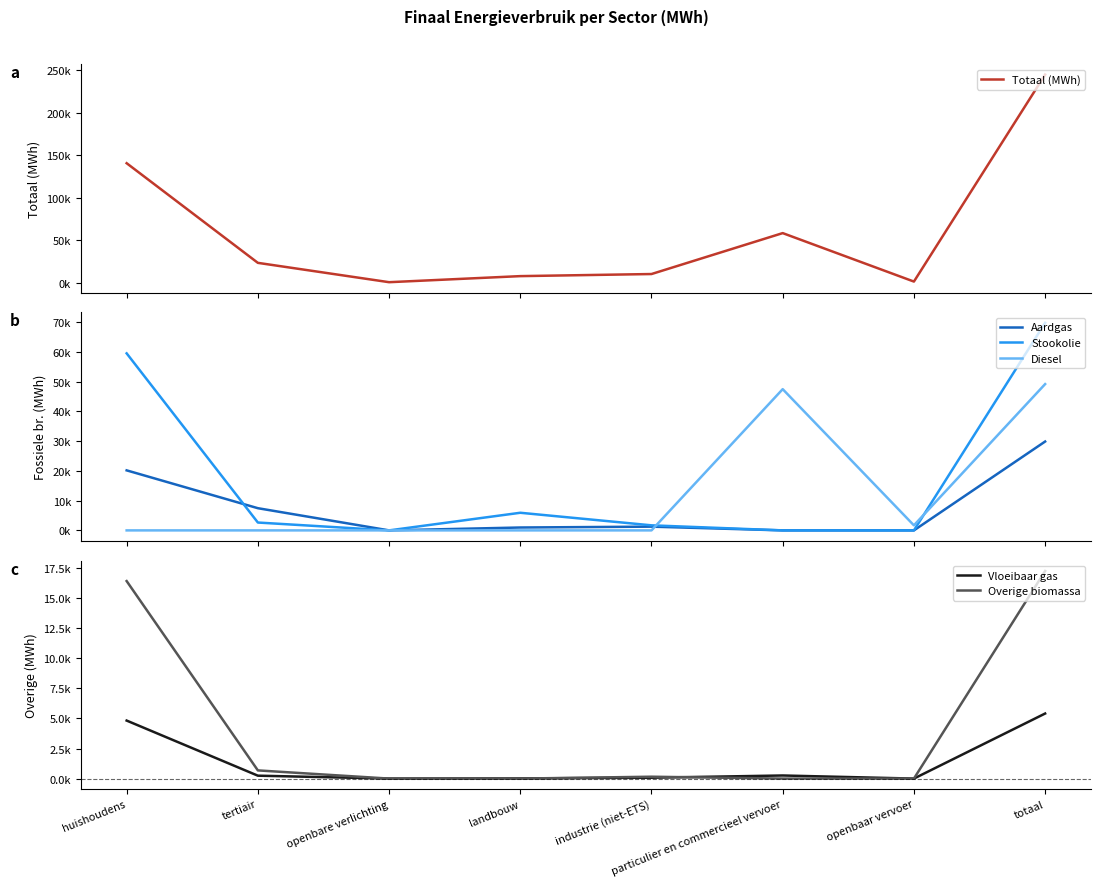

What is the spread (max minus min) of values at totaal?

239315.6